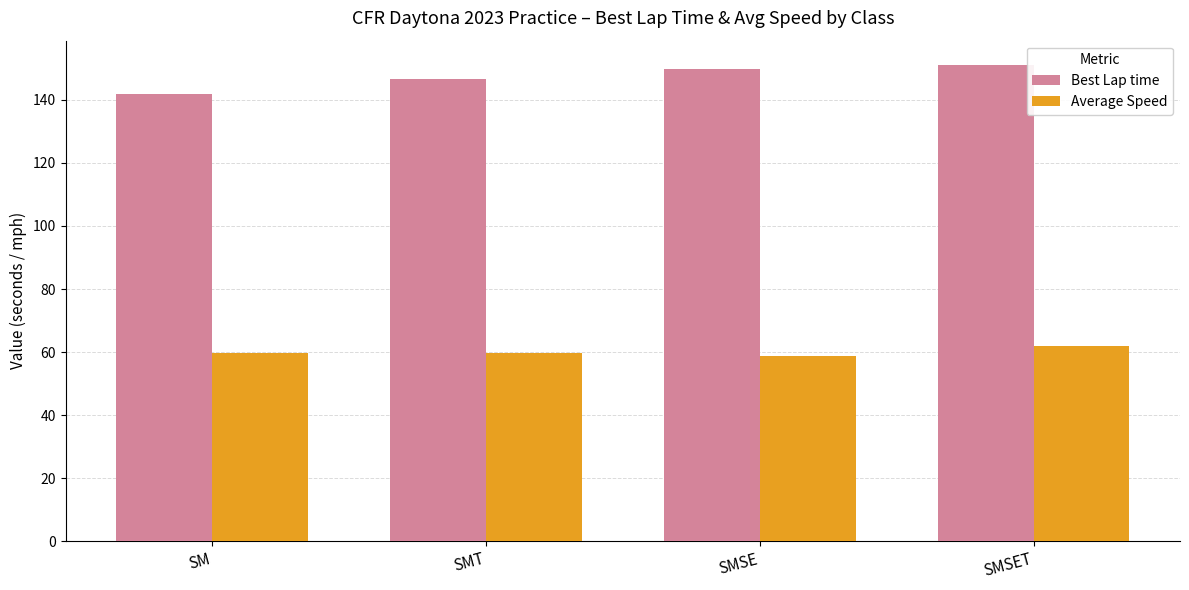

What are all the series names shown in the legend?

Best Lap time, Average Speed